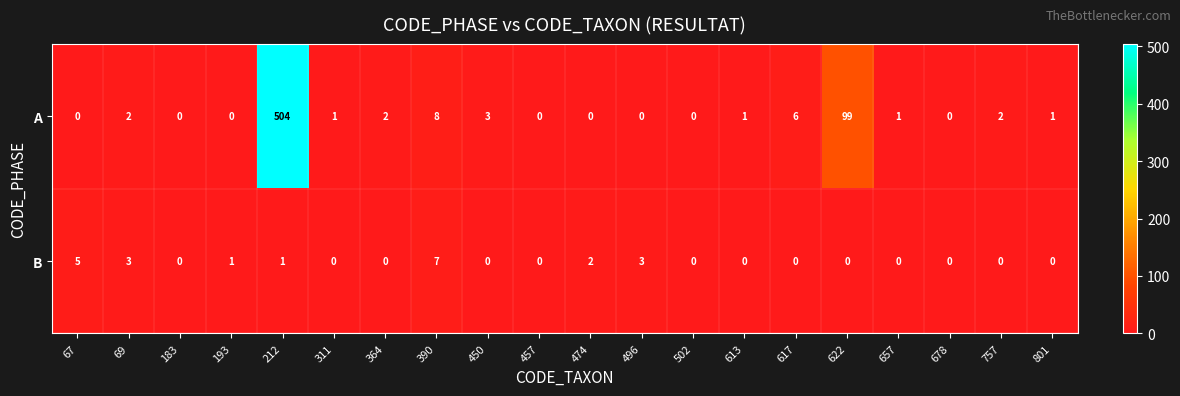

What is the maximum value shown in the chart?

504